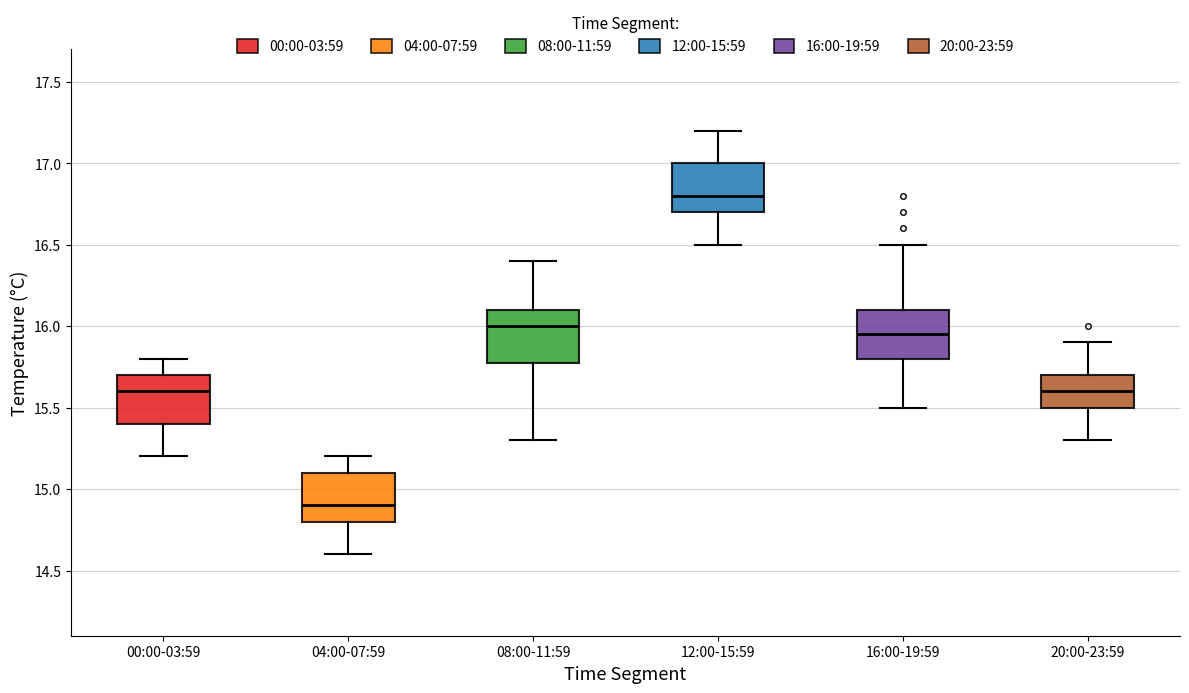

Reading left to right, transcribe this box plot: for each box, give where its median line is, the range the box spans, and where its two whiskers end, as read against the y-axis. The values are not printed on the chart, so give them approximately, as read against the axis.

00:00-03:59: median 15.60, box 15.40 to 15.70, whiskers 15.20 to 15.80
04:00-07:59: median 14.90, box 14.80 to 15.10, whiskers 14.60 to 15.20
08:00-11:59: median 16.00, box 15.80 to 16.10, whiskers 15.30 to 16.40
12:00-15:59: median 16.80, box 16.70 to 17.00, whiskers 16.50 to 17.20
16:00-19:59: median 15.95, box 15.80 to 16.10, whiskers 15.50 to 16.50
20:00-23:59: median 15.60, box 15.50 to 15.70, whiskers 15.30 to 15.90